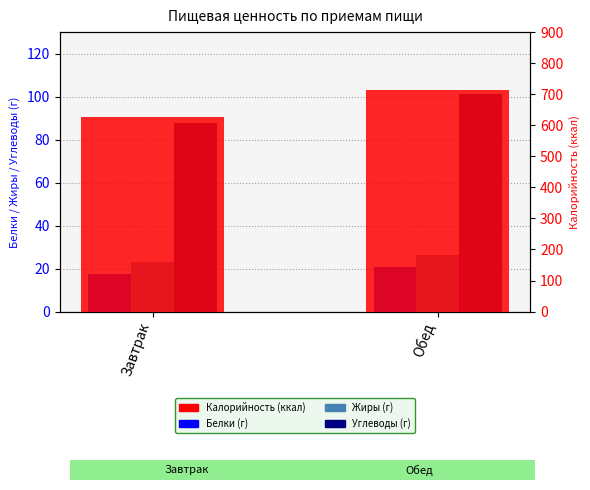

The Калорийность series shows 1044.7 at Обед. True or false?

False